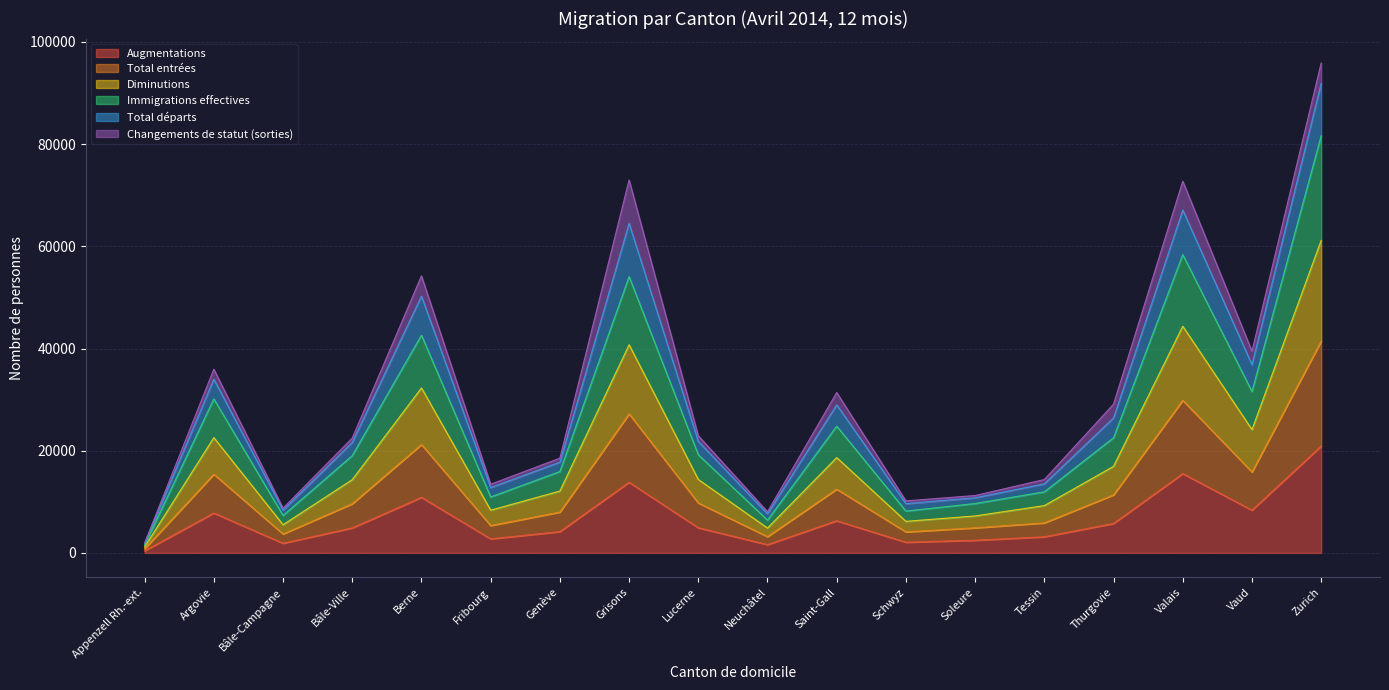

What are all the series names shown in the legend?

Augmentations, Total entrées, Diminutions, Immigrations effectives, Total départs, Changements de statut (sorties)